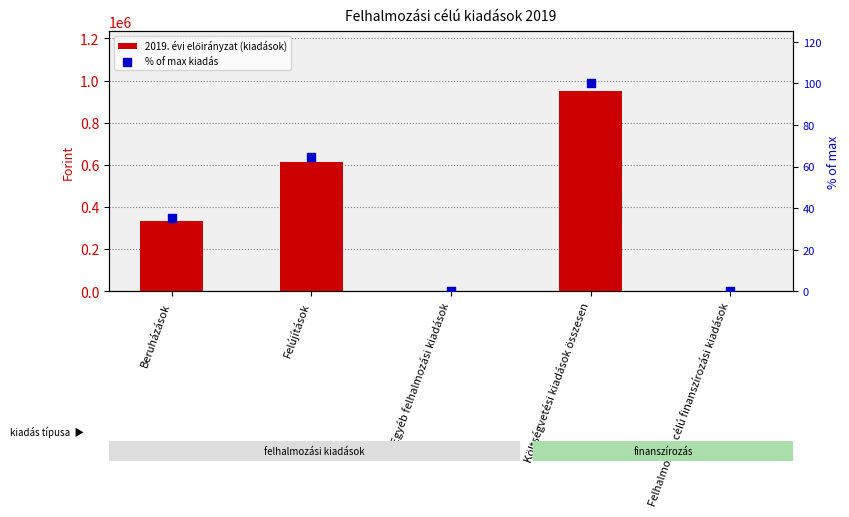

Which series has the largest total across all categories?

2019. évi előirányzat (kiadások)